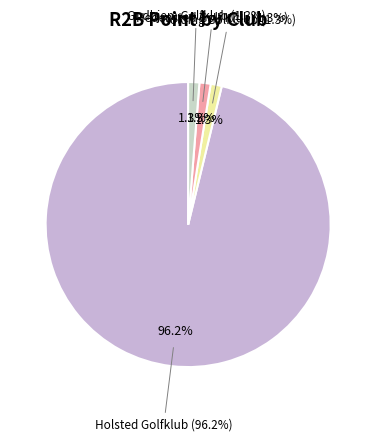

Rank the categories by value from highest to lowest.

Holsted Golfklub, Kolding Golf Club, Hedensted Golf Klub, Gudhjem Golfklub